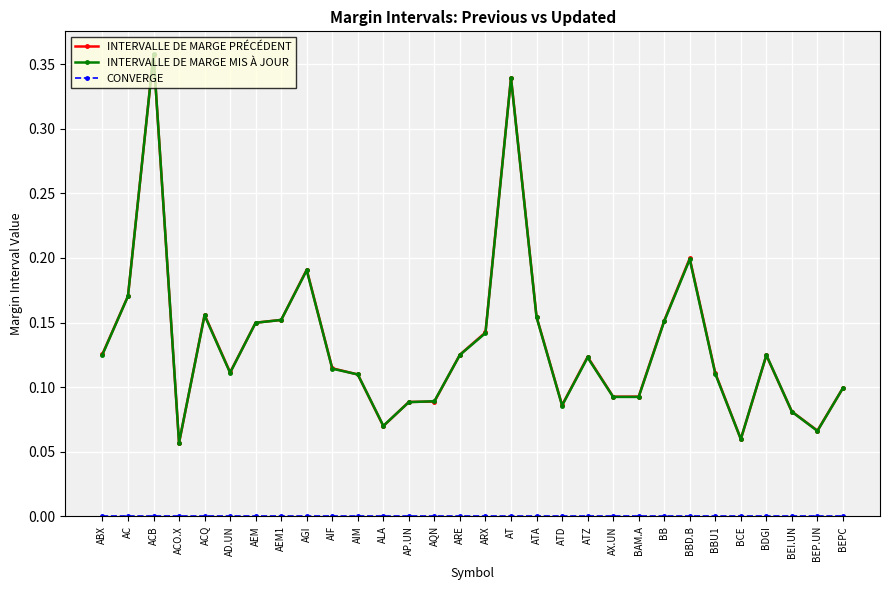

What is the label of the 23rd point from the left?

BB